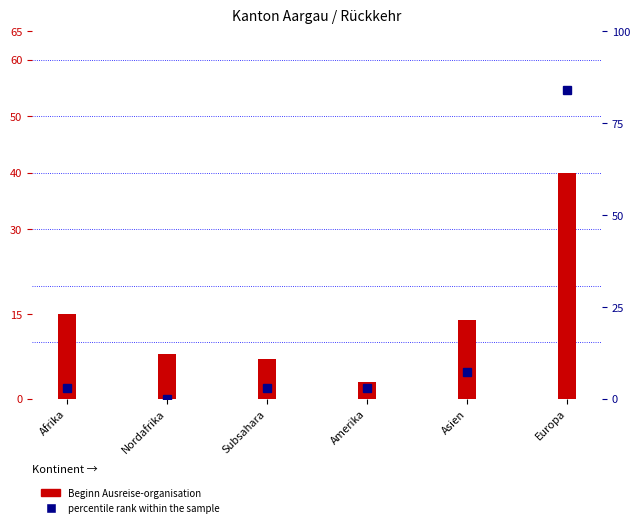

Reading left to right, extract all data points from this chart.

Beginn Ausreise-organisation: Afrika=15.0	Nordafrika=8.0	Subsahara=7.0	Amerika=3.0	Asien=14.0	Europa=40.0
percentile rank within the sample: Afrika=2.9	Nordafrika=0.0	Subsahara=2.9	Amerika=2.9	Asien=7.2	Europa=84.1